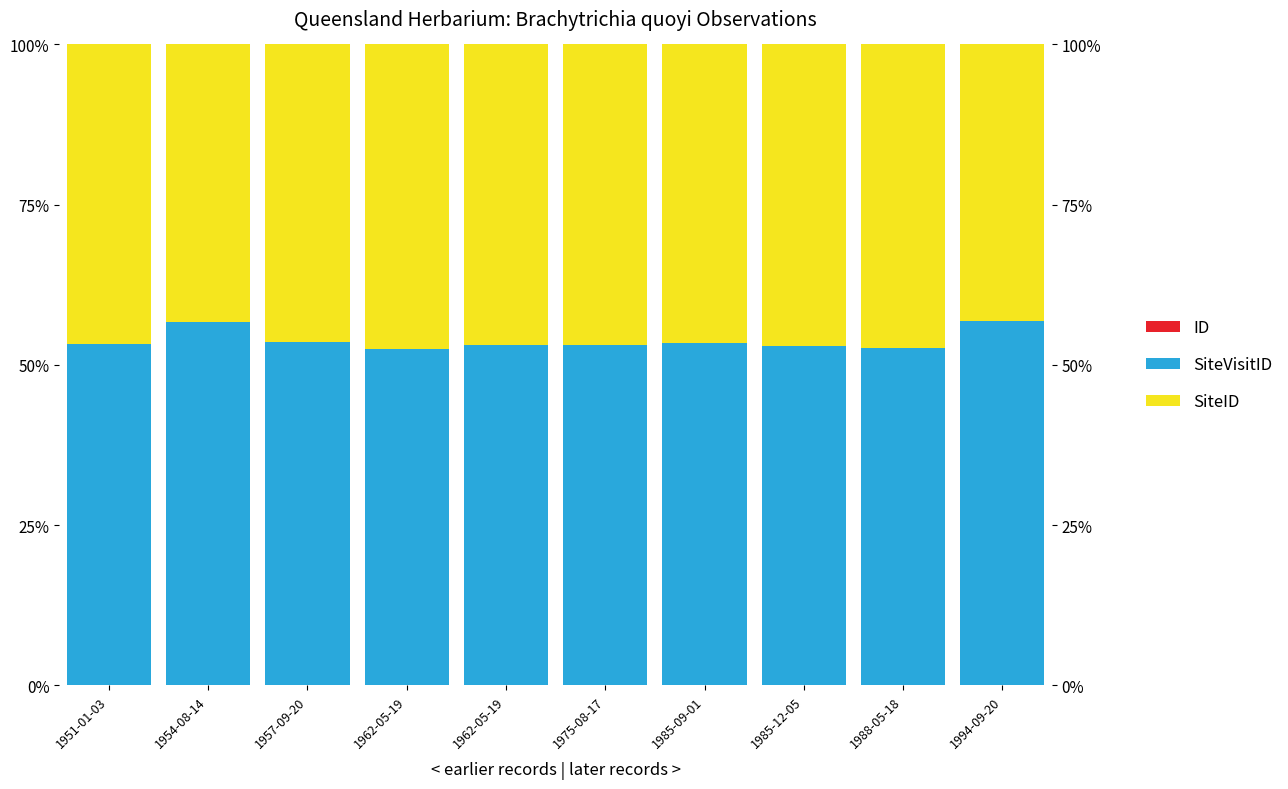

What is the sum of the SiteVisitID values at 1988-05-18 and 1994-09-20?

109.4